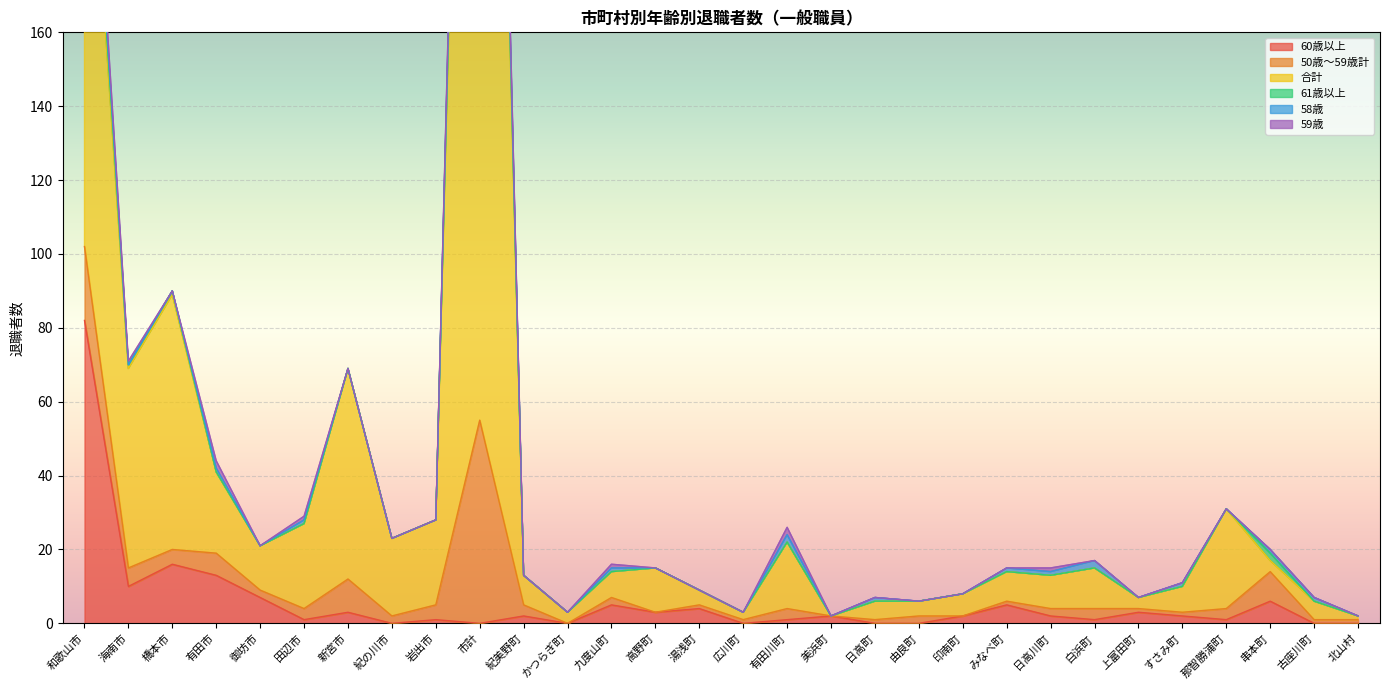

How many lines are shown in the chart?

6